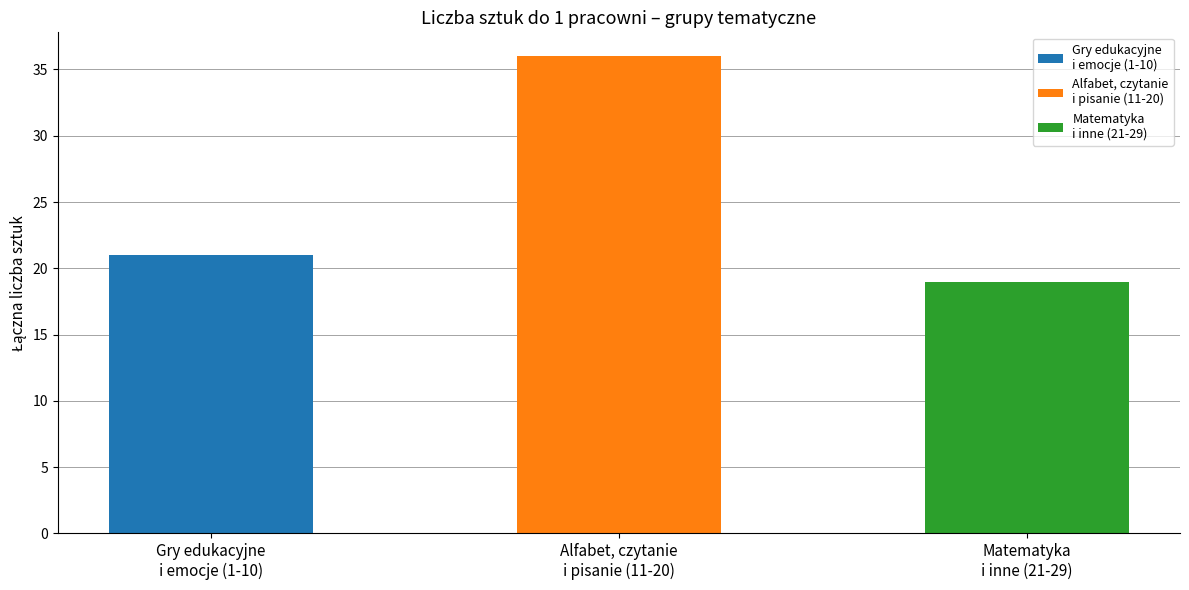

How many bars are there in total?

3